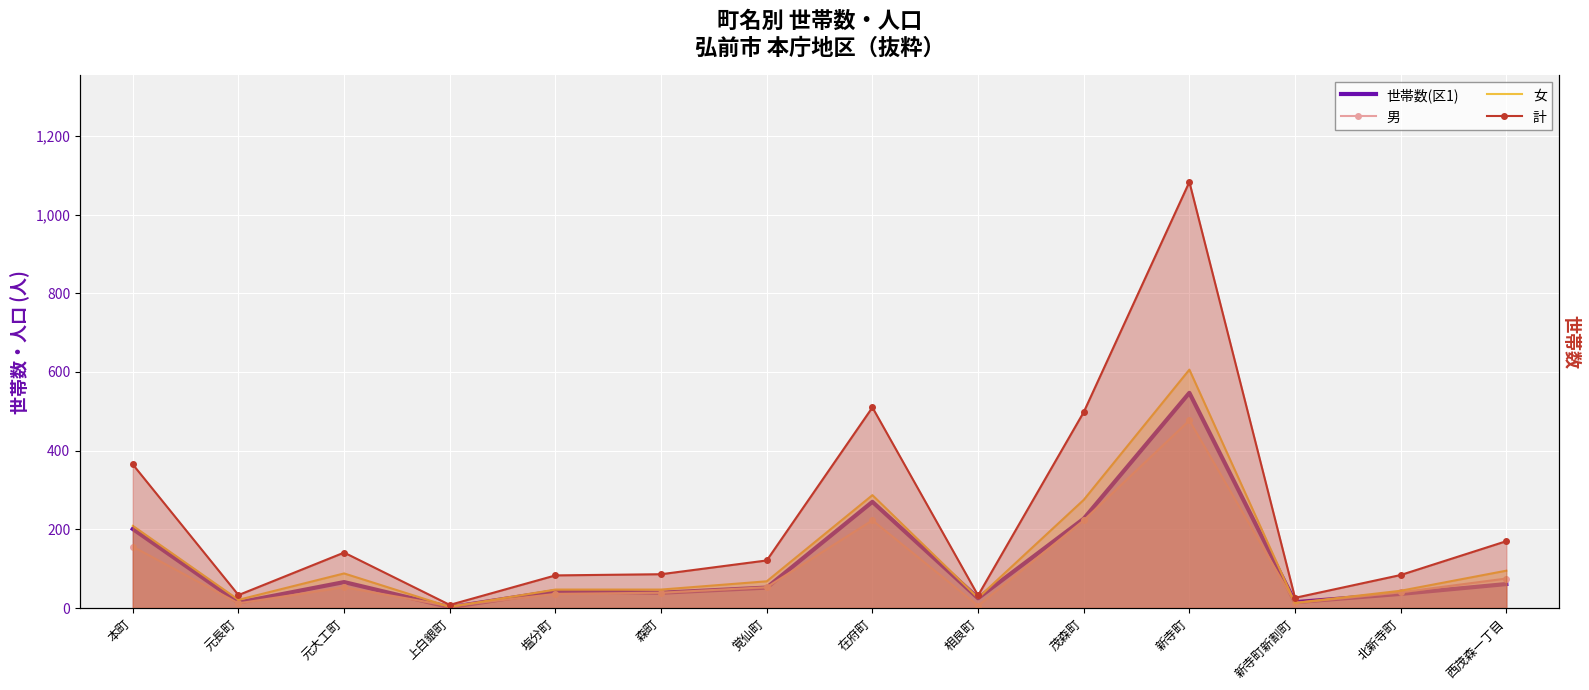

Is it true that 世帯数(区1) equals 96 at 西茂森一丁目?

False